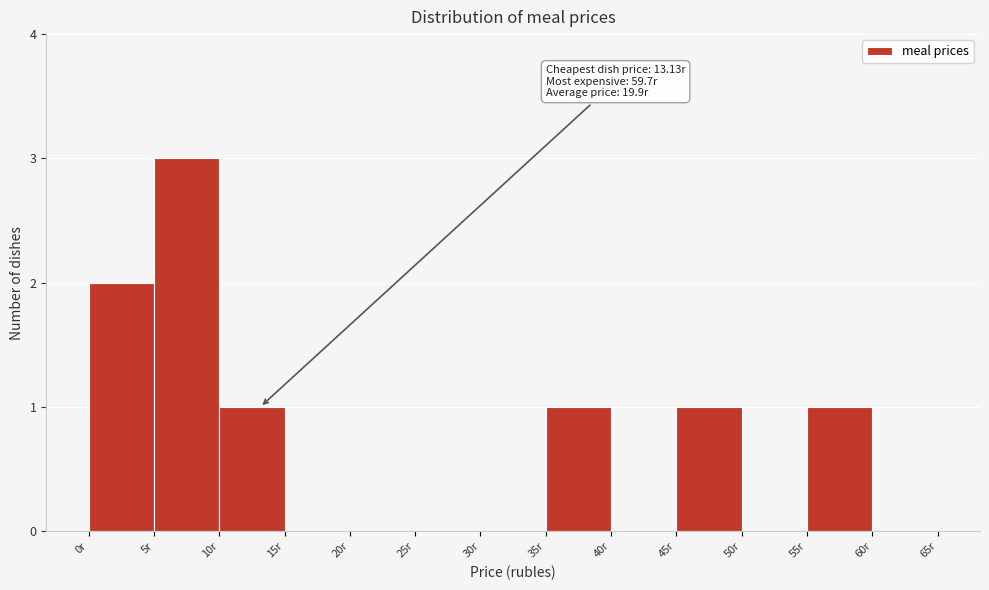

Over which range of the x-axis is the bar tallest?

5 to 10